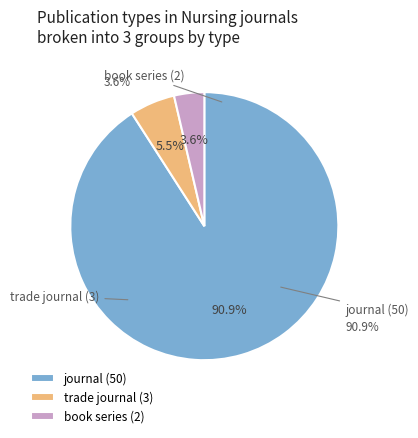

To the nearest percent, what is the difference between the largest and smallest slice percentages?

87%